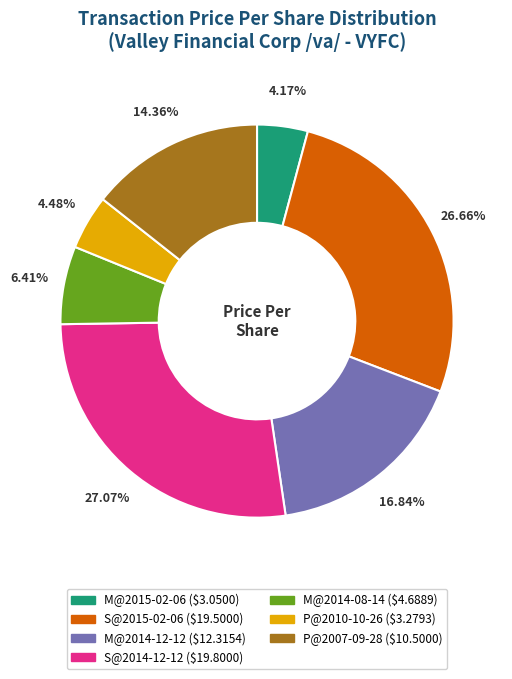

Which has a higher value, M@2014-08-14 or P@2010-10-26?

M@2014-08-14